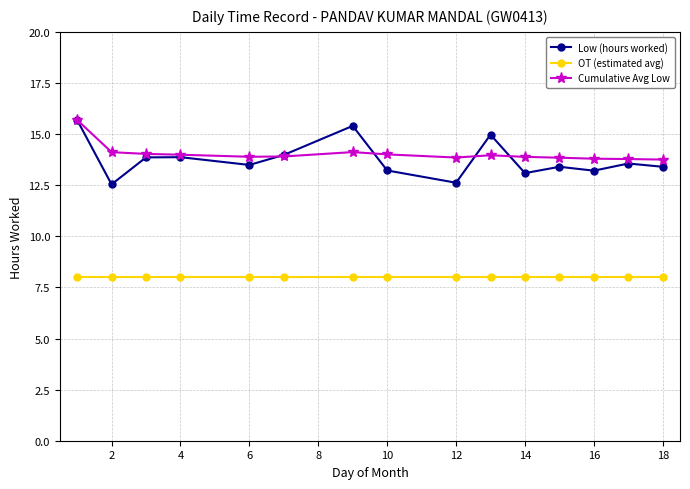

True or false: Cumulative Avg Low and OT (estimated avg) cross at least once.

False